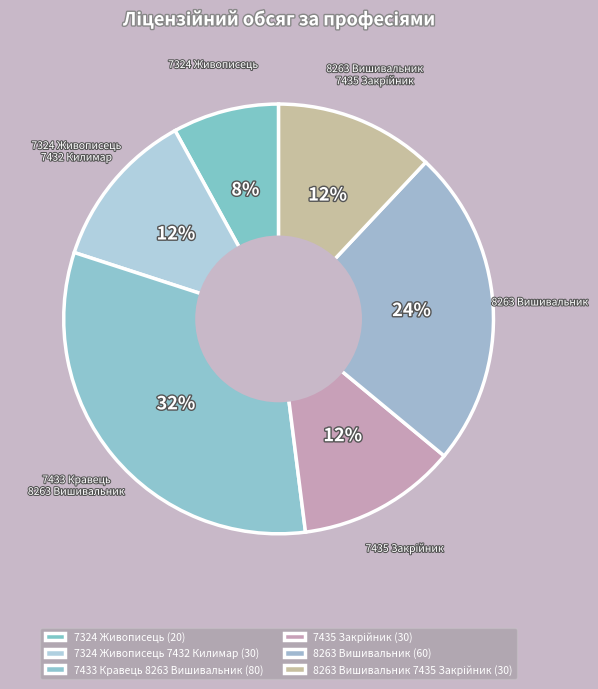

True or false: 7433 Кравець 8263 Вишивальник accounts for 22% of the total.

False